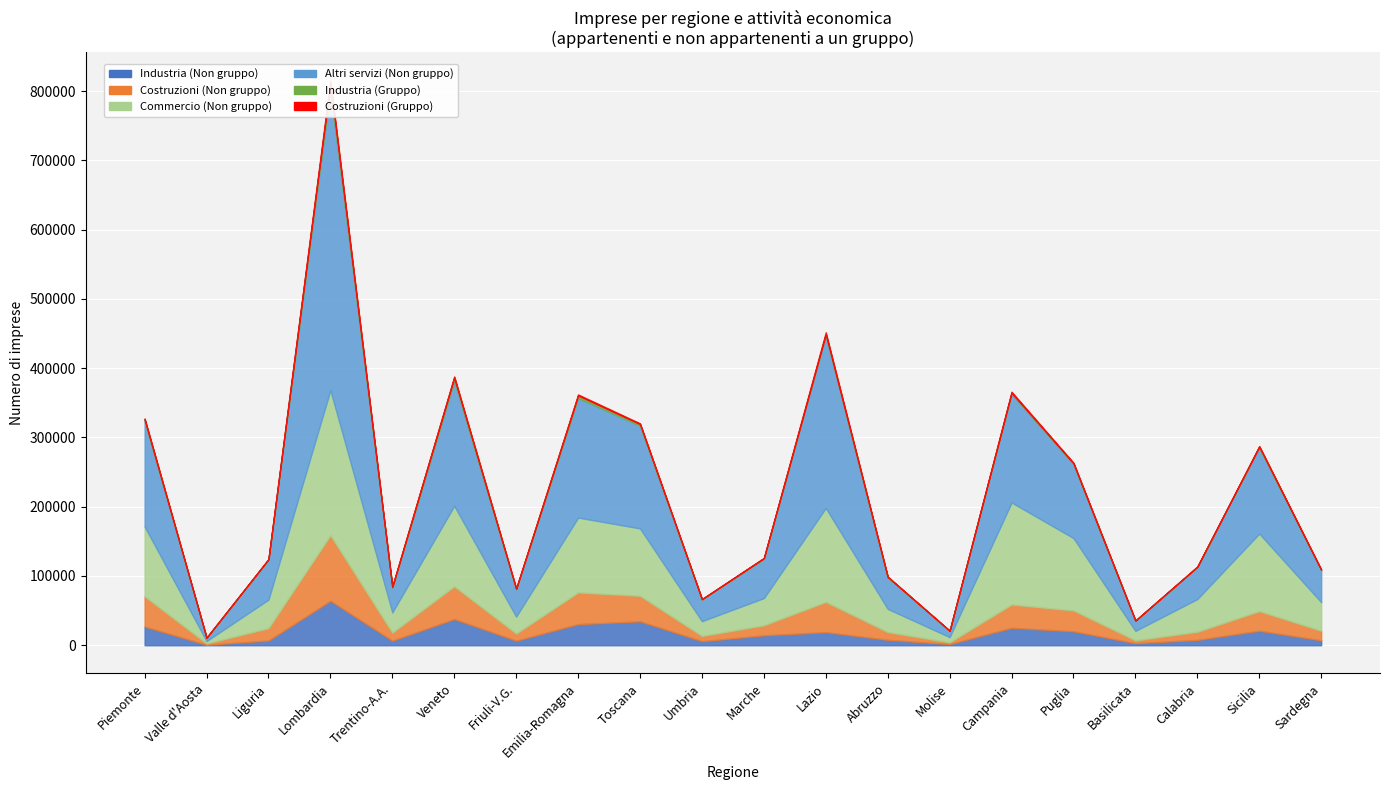

How many values in the Costruzioni (Gruppo) series are below 482?

10